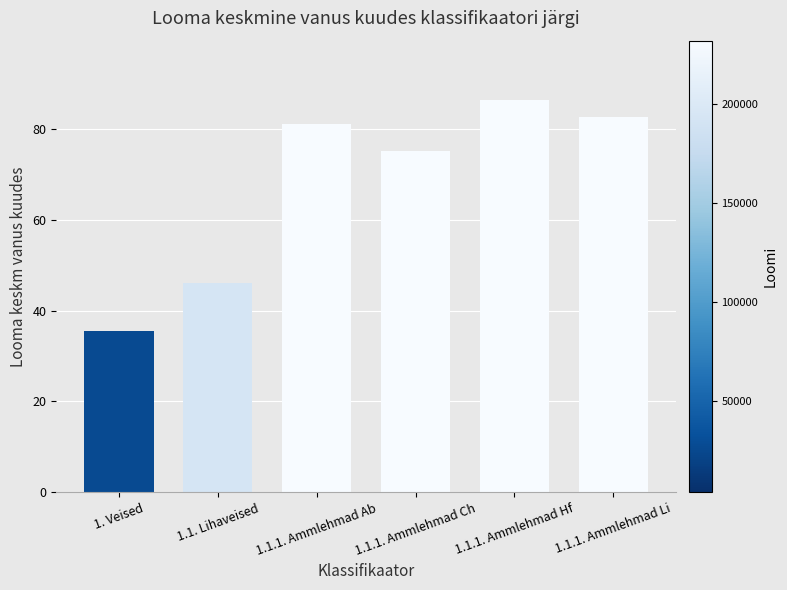

The chart shows a value of 82.8 at 1.1.1. Ammlehmad Li. True or false?

True